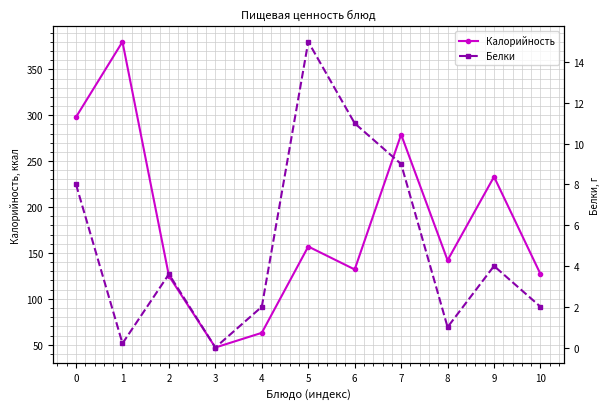

Reading left to right, transcribe all the data shown in this chart.

Калорийность: 298.0	380.0	125.0	47.0	63.0	157.0	132.0	279.0	142.0	233.0	127.0
Белки: 8.0	0.2	3.6	0.0	2.0	15.0	11.0	9.0	1.0	4.0	2.0